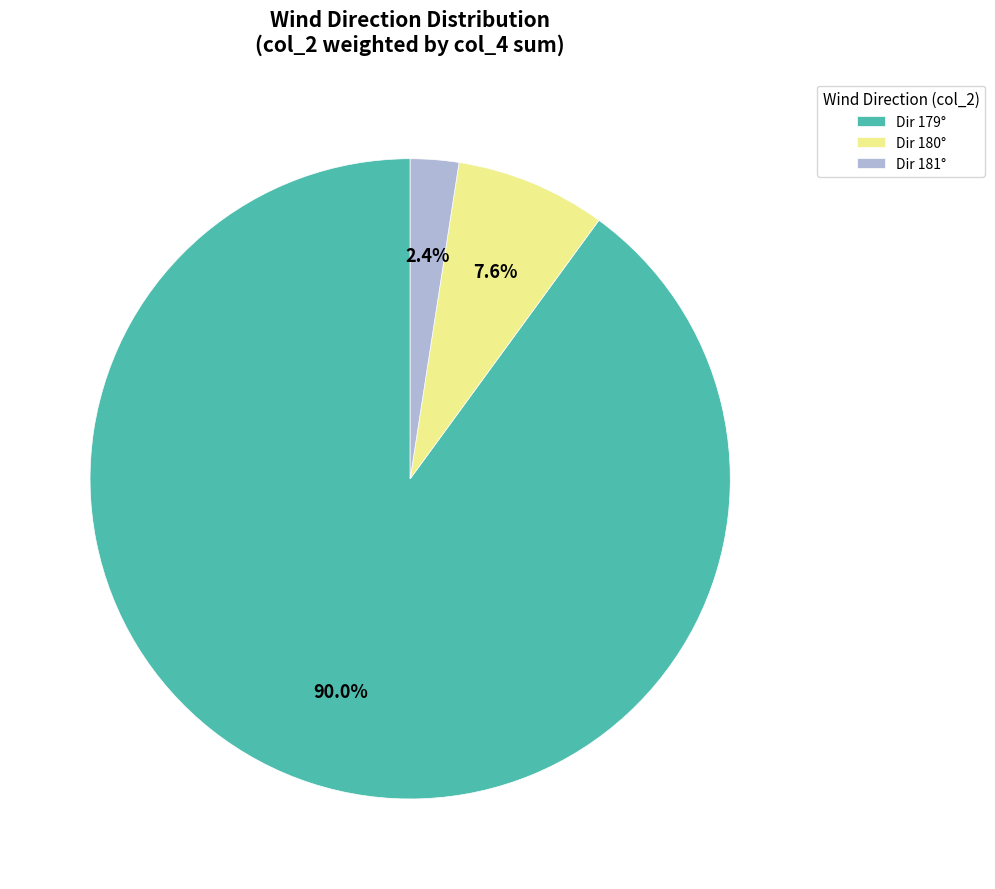

How many segments does this pie chart have?

3